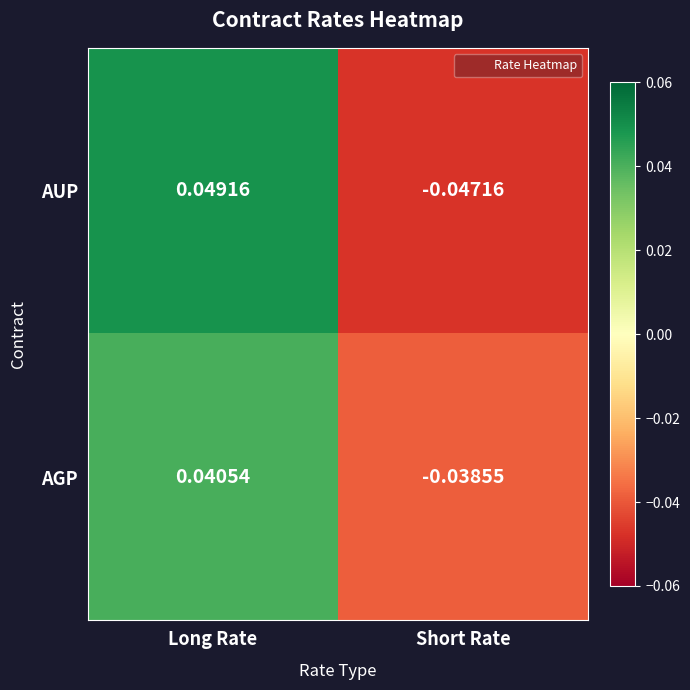

Where does the AGP series first go above 0?

Long Rate